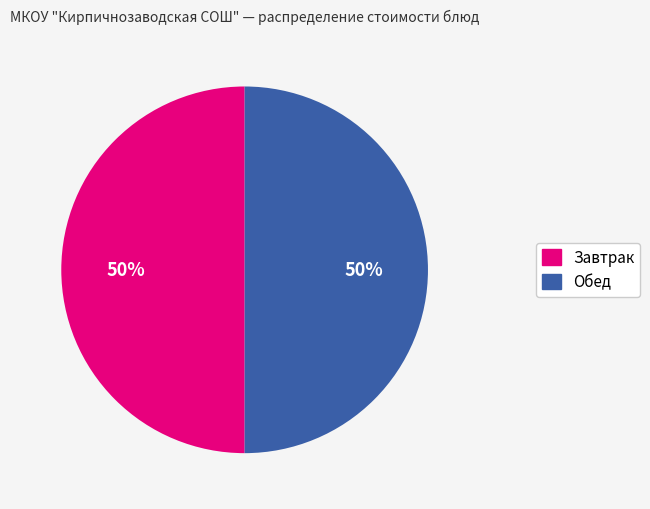

To the nearest percent, what is the average slice percentage?

50%